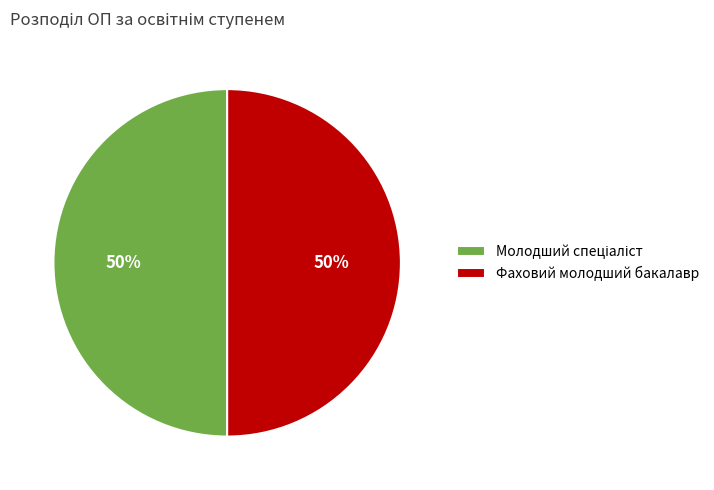

To the nearest percent, what portion does Фаховий молодший бакалавр represent?

50%